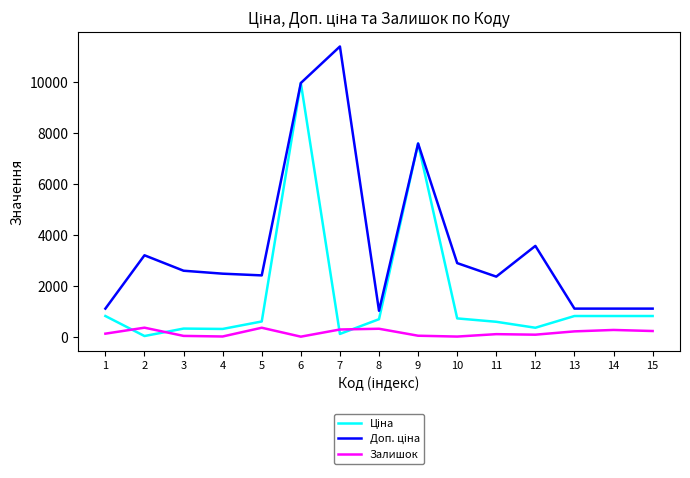

At which category is the sum across all series the highest?

6